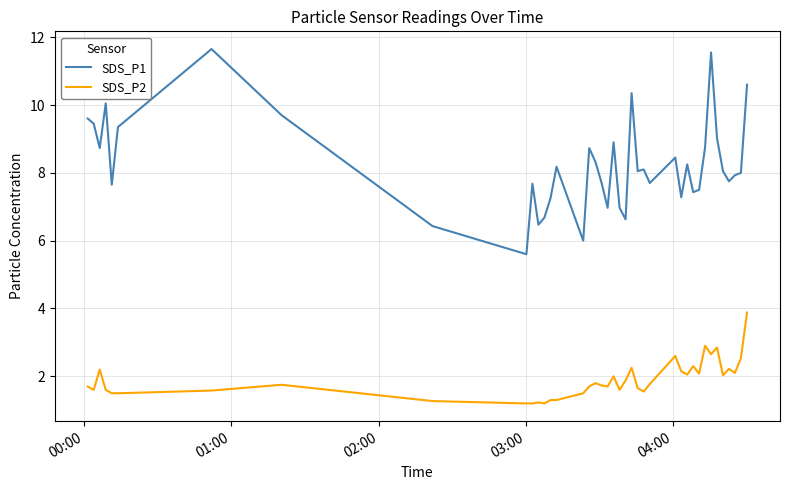

What are all the series names shown in the legend?

SDS_P1, SDS_P2